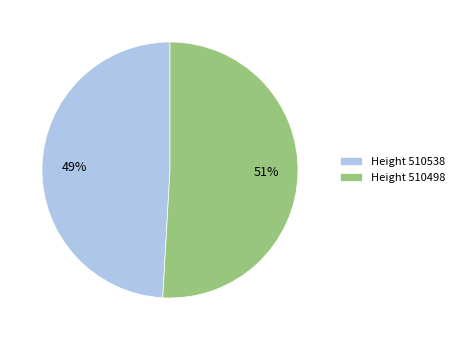

Is the sum of Height 510498 and Height 510538 greater than half?

Yes